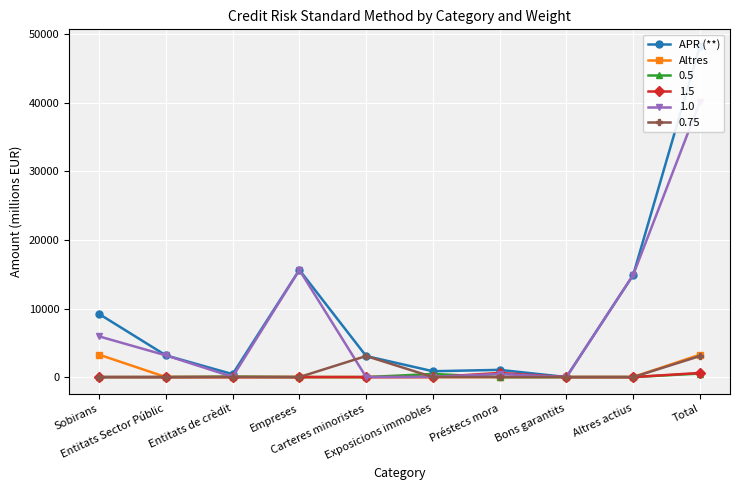

Reading left to right, what are all the values shown in this chart?

APR (**): 9208.7	3170.8	424.9	15640.5	3069.7	854.2	1051.5	3.7	14898.4	48322.3
Altres: 3271.1	0.0	0.0	0.0	0.0	0.0	0.0	0.0	0.0	3271.1